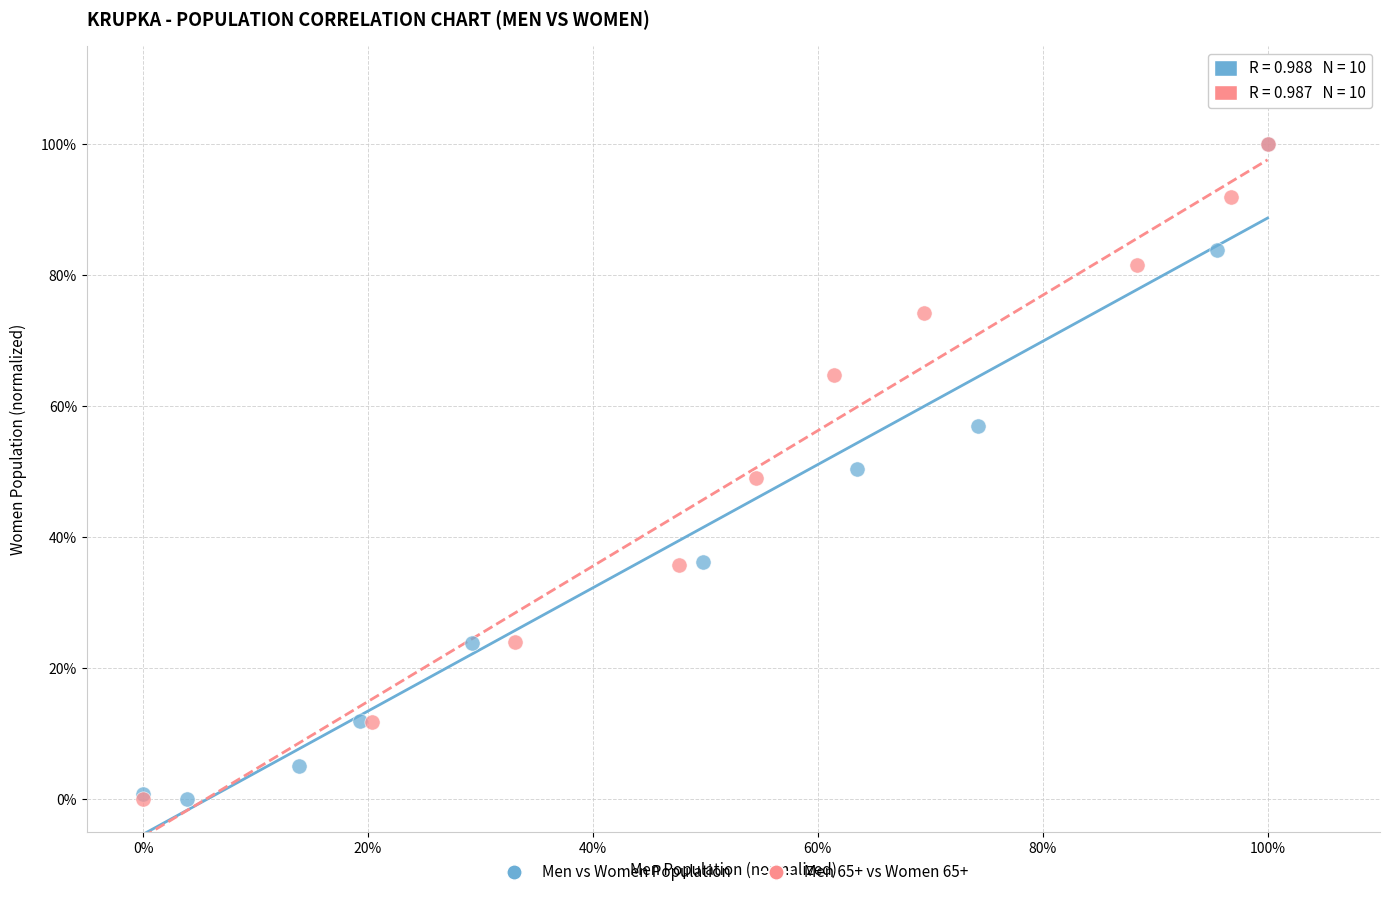

What are all the series names shown in the legend?

Men vs Women Population, Men 65+ vs Women 65+